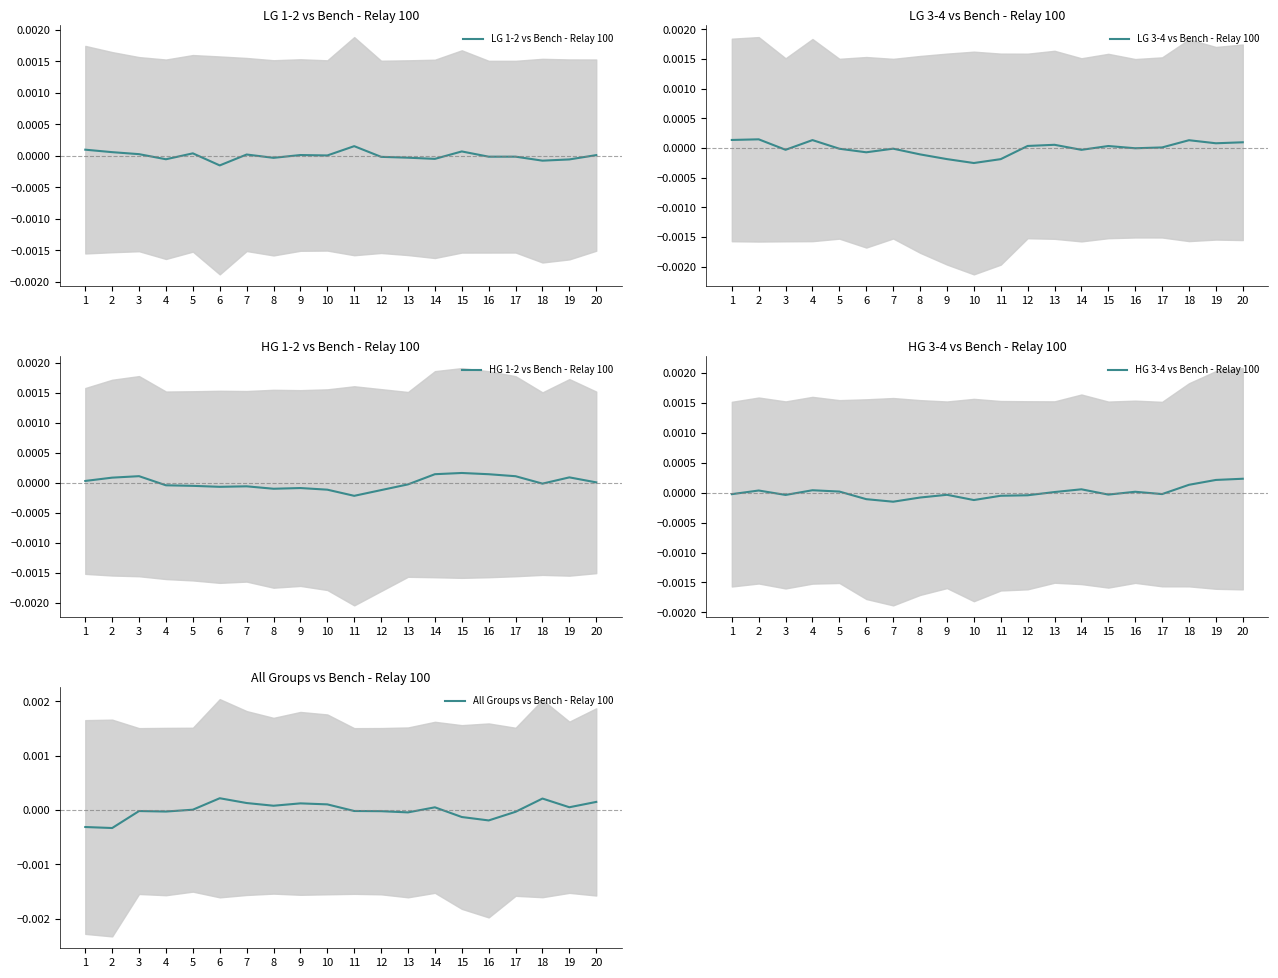

Reading left to right, extract all data points from this chart.

LG 1-2 vs Bench - Relay 100: 1=0.0	2=0.0	3=0.0	4=-0.0	5=0.0	6=-0.0	7=0.0	8=-0.0	9=0.0	10=0.0	11=0.0	12=-0.0	13=-0.0	14=-0.0	15=0.0	16=-0.0	17=-0.0	18=-0.0	19=-0.0	20=0.0
LG 3-4 vs Bench - Relay 100: 1=0.0	2=0.0	3=-0.0	4=0.0	5=-0.0	6=-0.0	7=-0.0	8=-0.0	9=-0.0	10=-0.0	11=-0.0	12=0.0	13=0.0	14=-0.0	15=0.0	16=-0.0	17=0.0	18=0.0	19=0.0	20=0.0
HG 1-2 vs Bench - Relay 100: 1=0.0	2=0.0	3=0.0	4=-0.0	5=-0.0	6=-0.0	7=-0.0	8=-0.0	9=-0.0	10=-0.0	11=-0.0	12=-0.0	13=-0.0	14=0.0	15=0.0	16=0.0	17=0.0	18=-0.0	19=0.0	20=0.0
HG 3-4 vs Bench - Relay 100: 1=-0.0	2=0.0	3=-0.0	4=0.0	5=0.0	6=-0.0	7=-0.0	8=-0.0	9=-0.0	10=-0.0	11=-0.0	12=-0.0	13=0.0	14=0.0	15=-0.0	16=0.0	17=-0.0	18=0.0	19=0.0	20=0.0
All Groups vs Bench - Relay 100: 1=-0.0	2=-0.0	3=-0.0	4=-0.0	5=0.0	6=0.0	7=0.0	8=0.0	9=0.0	10=0.0	11=-0.0	12=-0.0	13=-0.0	14=0.0	15=-0.0	16=-0.0	17=-0.0	18=0.0	19=0.0	20=0.0